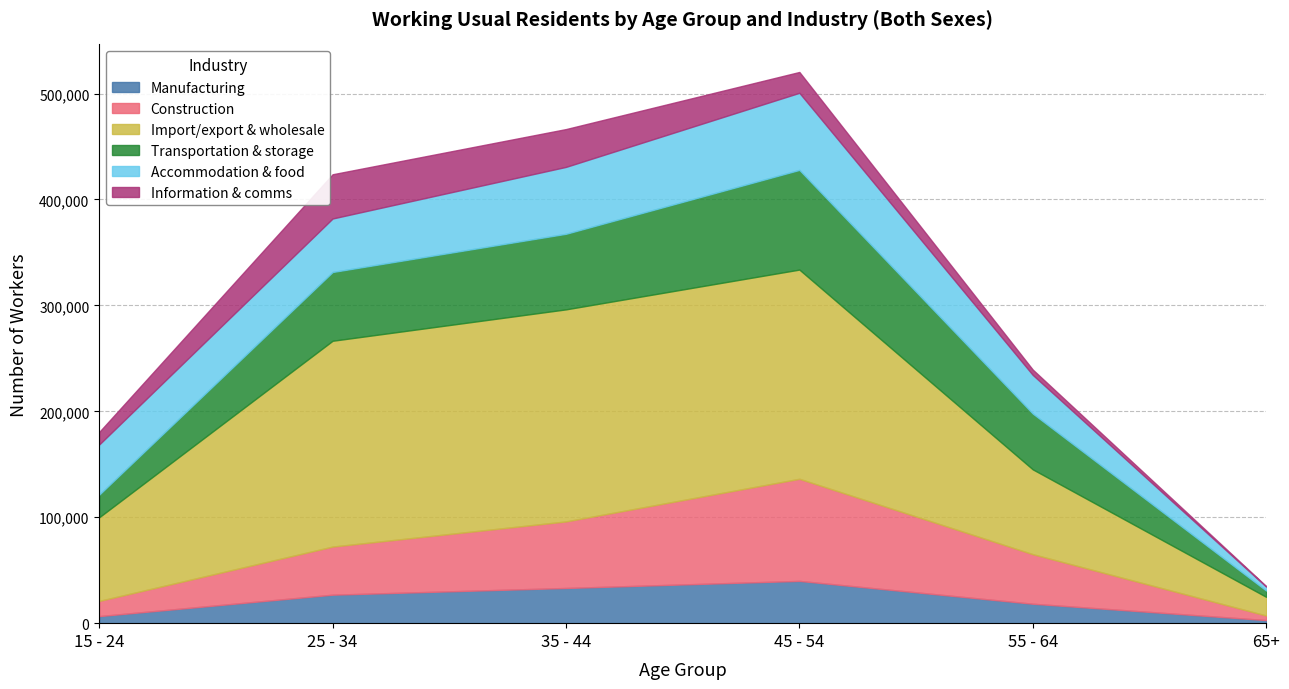

Rank the series at 45 - 54 from highest to lowest value.

Import/export & wholesale, Construction, Transportation & storage, Accommodation & food, Manufacturing, Information & comms